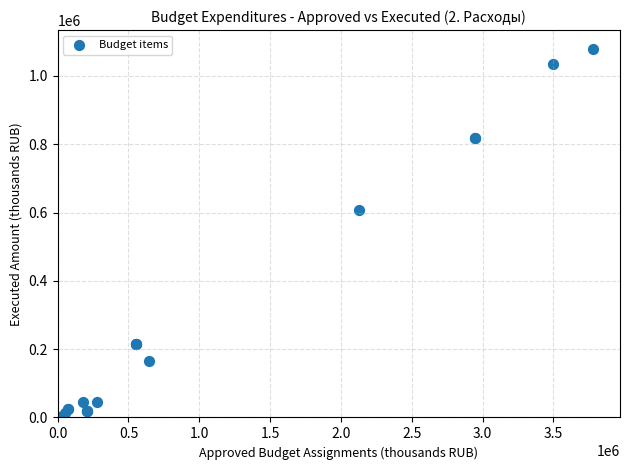

What Y value in the scatter plot is closest to 540066?

607782.1